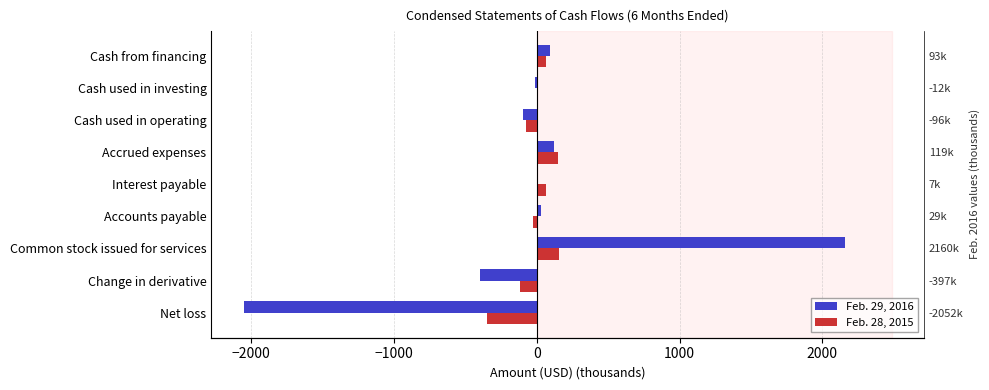

Is it true that Feb. 29, 2016 equals -2887.7 at Net loss?

False